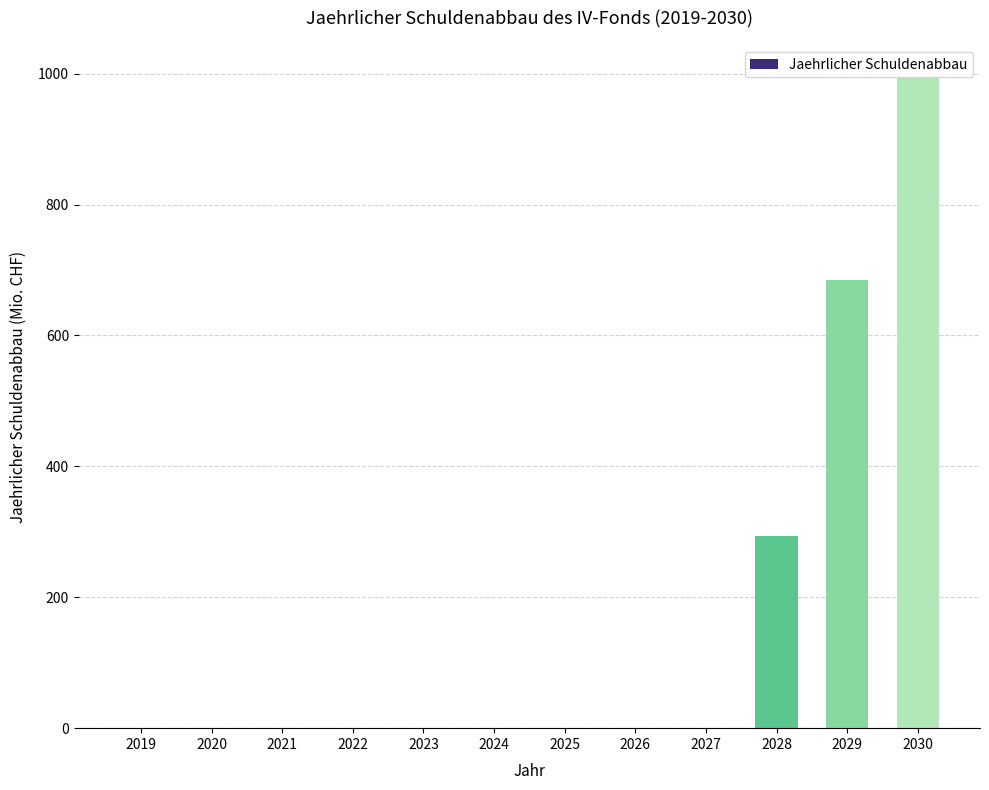

True or false: the data shows 0 at 2019.

True